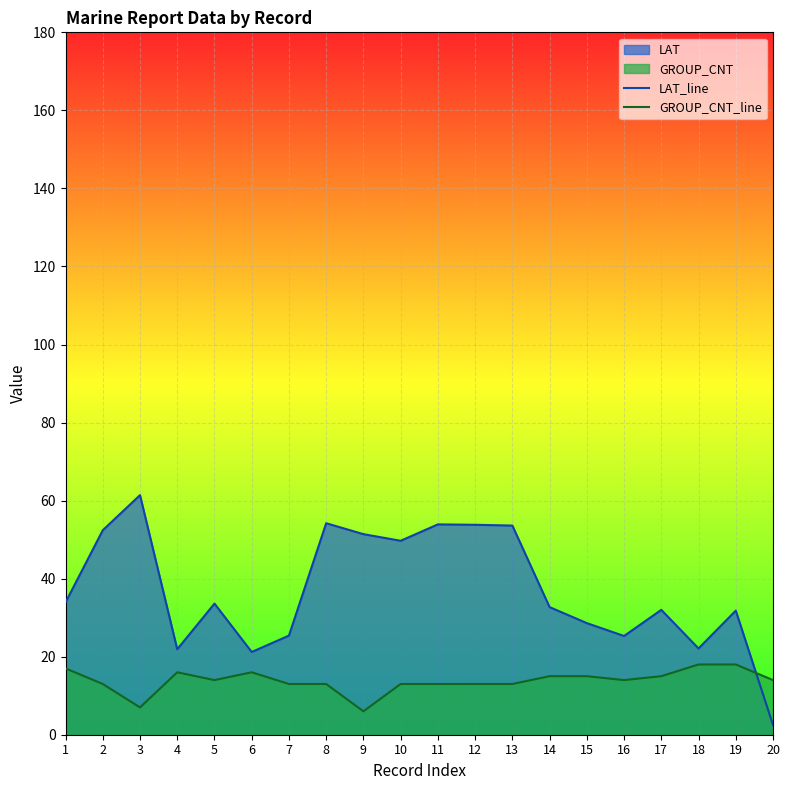

Rank the categories by LAT_line value from highest to lowest.

3, 8, 11, 12, 13, 2, 9, 10, 1, 5, 14, 17, 19, 15, 7, 16, 18, 4, 6, 20